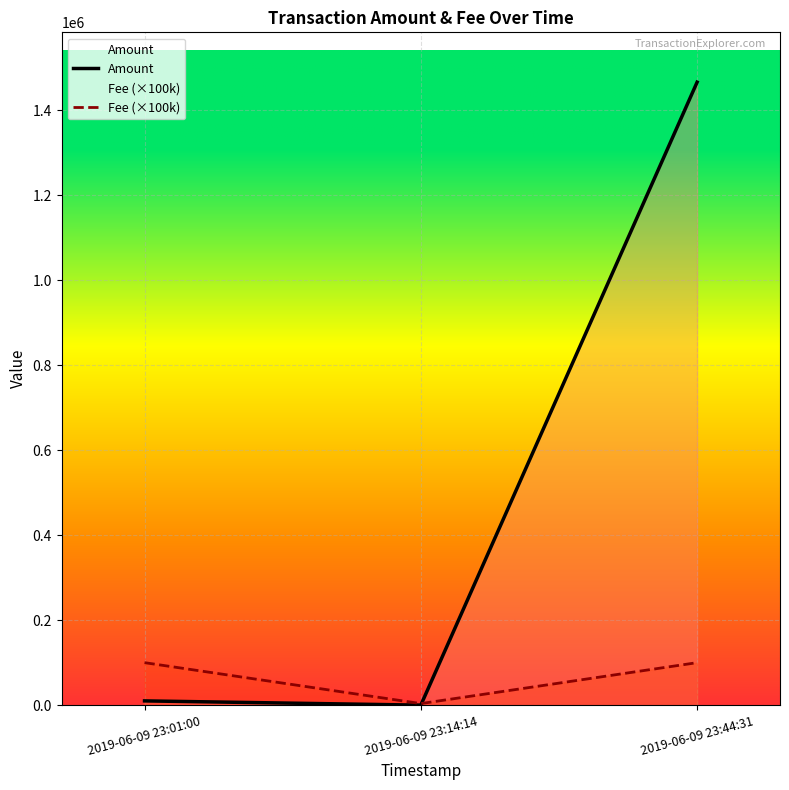

What are all the series names shown in the legend?

Amount, Fee (×100k)